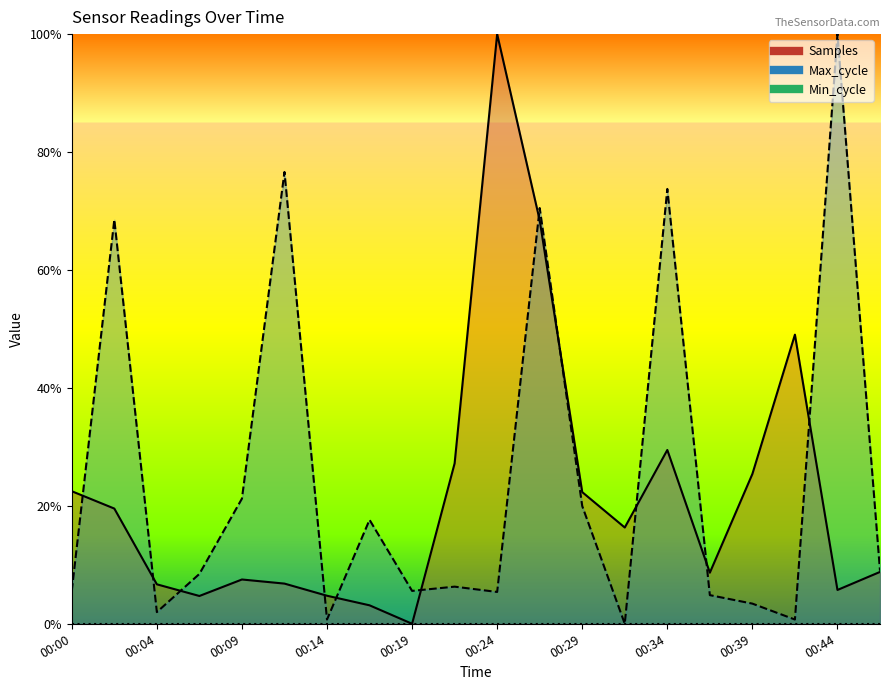

Which series has the widest spread of values?

Samples